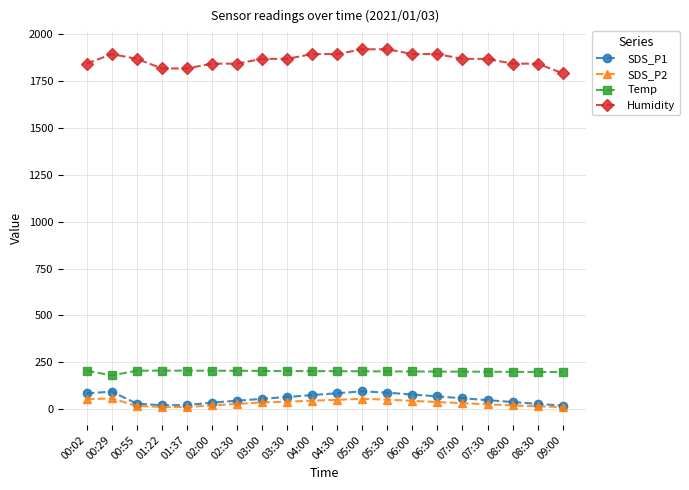

Is the value of SDS_P1 at 00:29 greater than the value of Humidity at 00:29?

No